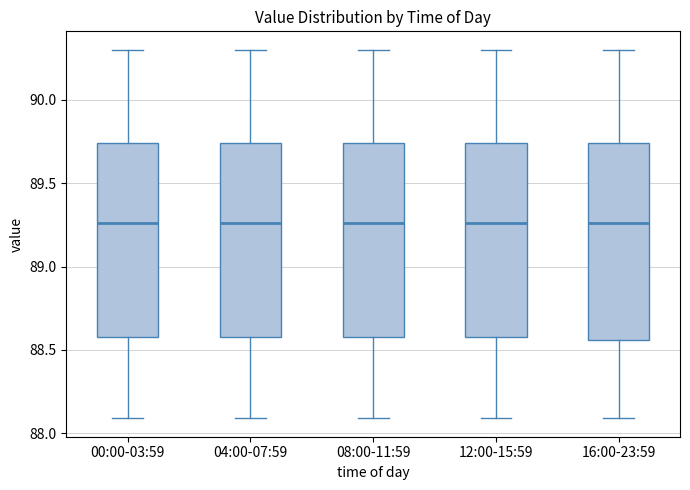

Where is the lower edge of the box for 16:00-23:59 on the y-axis? The values are not printed on the chart, so give them approximately, as read against the axis.

88.55